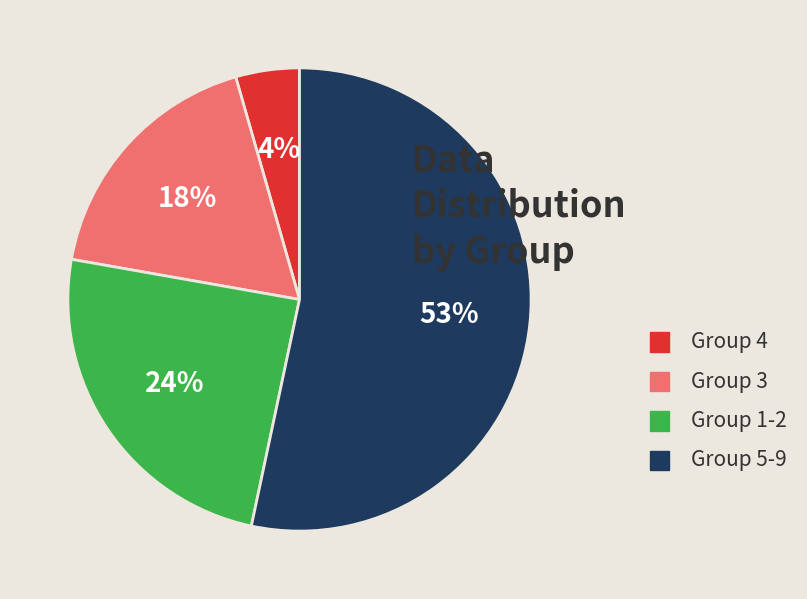

Which category has the smallest portion of the pie?

Group 4